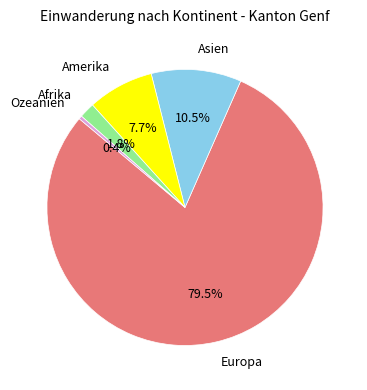

Is there a majority slice in this chart?

Yes